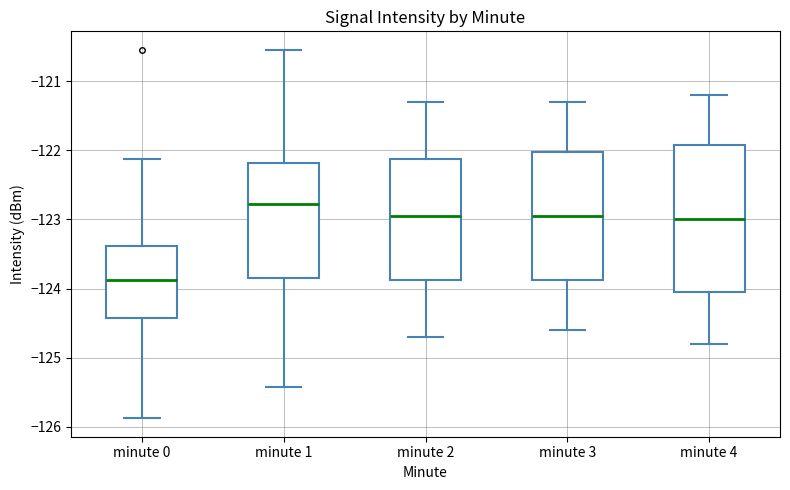

Comparing the boxes themselves (not the whiskers), which one is the tallest?

minute 4